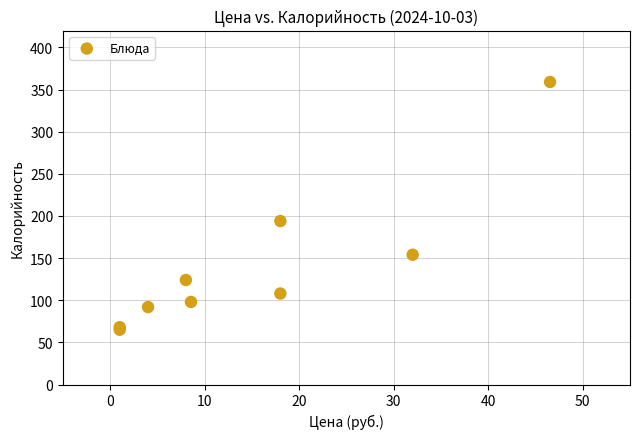

What Y value in the scatter plot is closest to 212?

194.0